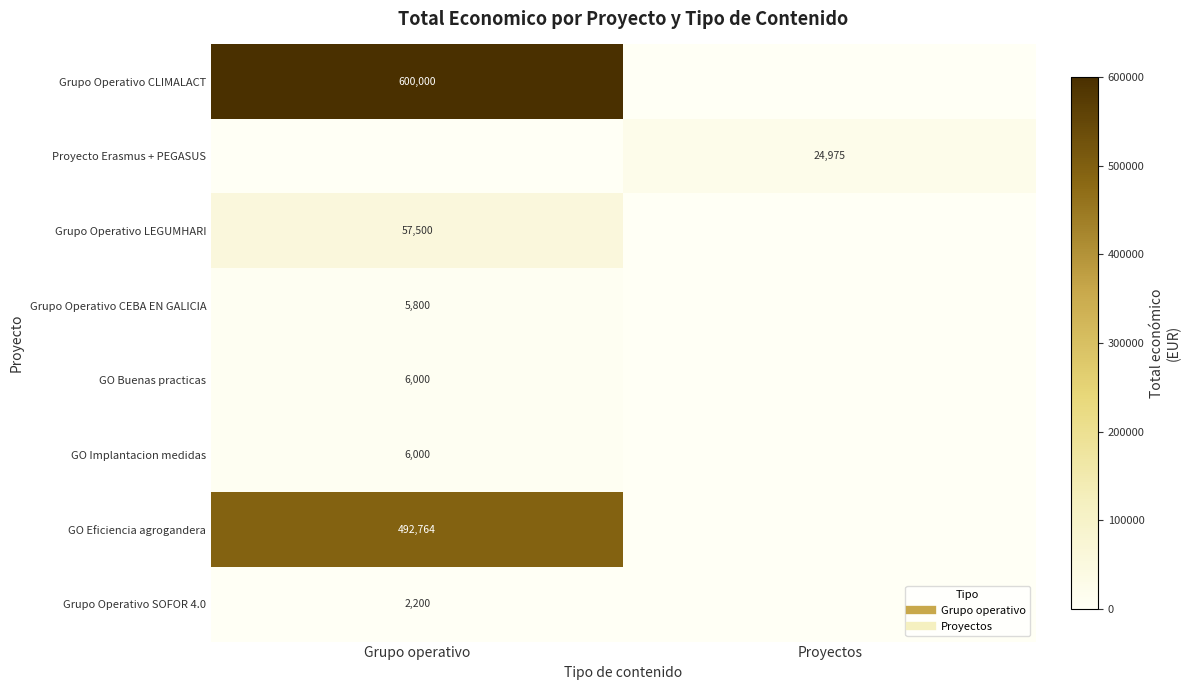

Which series has the largest total across all categories?

Grupo Operativo CLIMALACT